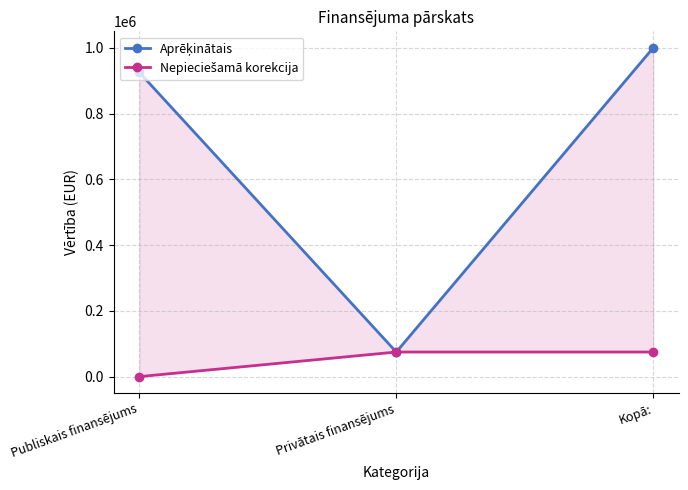

How many series are shown in this chart?

2